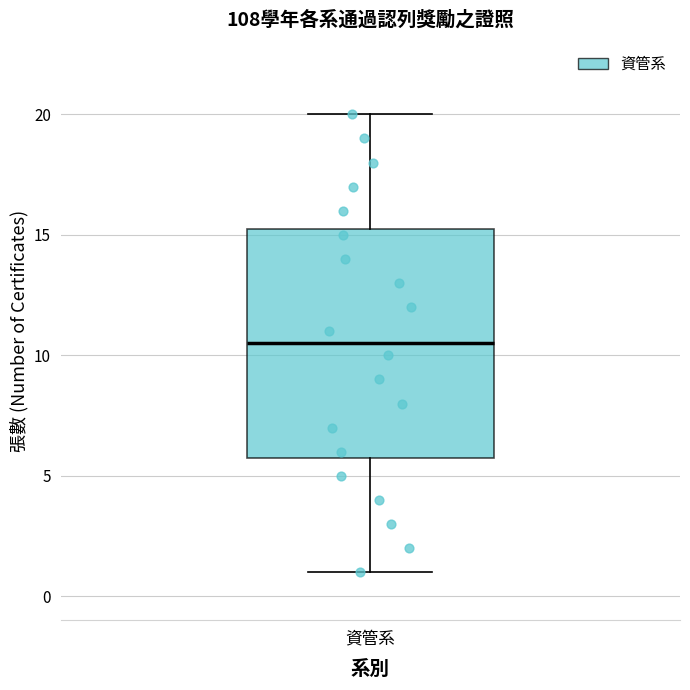

Where does the upper whisker of the box for 資管系 end on the y-axis? The values are not printed on the chart, so give them approximately, as read against the axis.

20.0